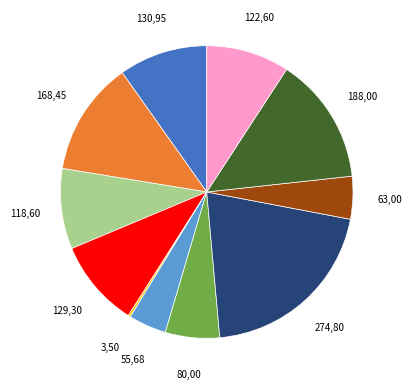

Does any single category account for the majority?

No